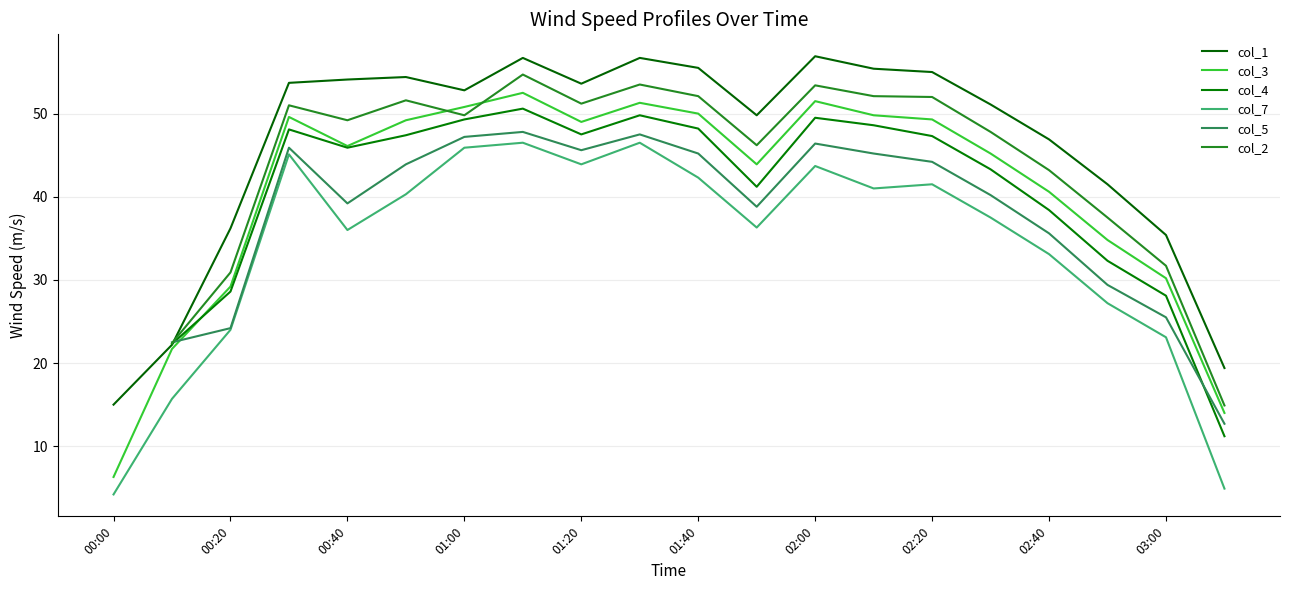

True or false: col_3 has a value of 6.3 at 00:00.

True